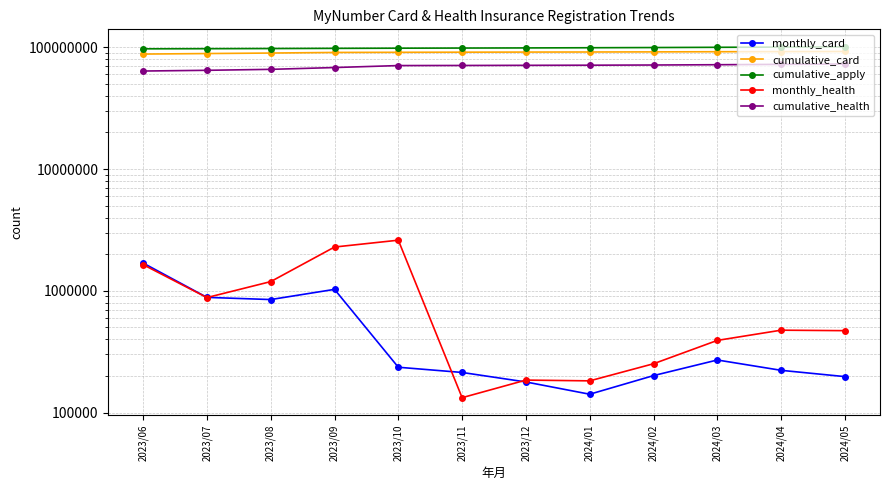

What is the average value of the monthly_card series?

509305